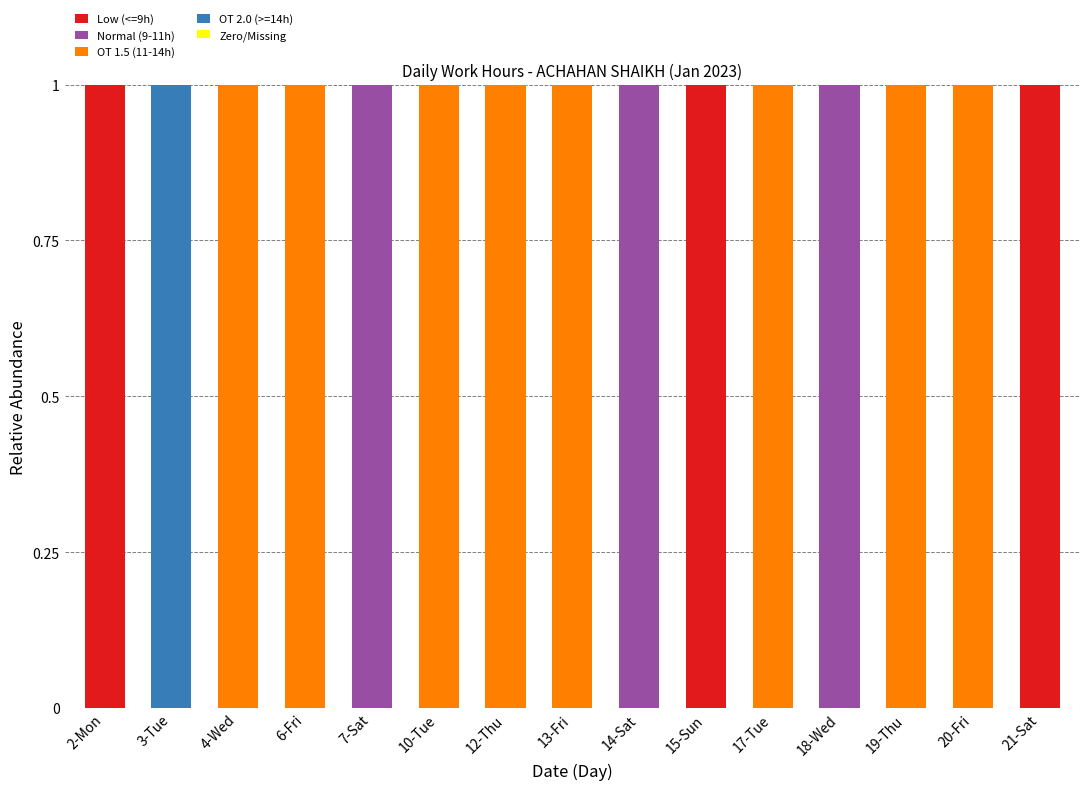

The value of Low (<=9h) at 17-Tue is 0. True or false?

True